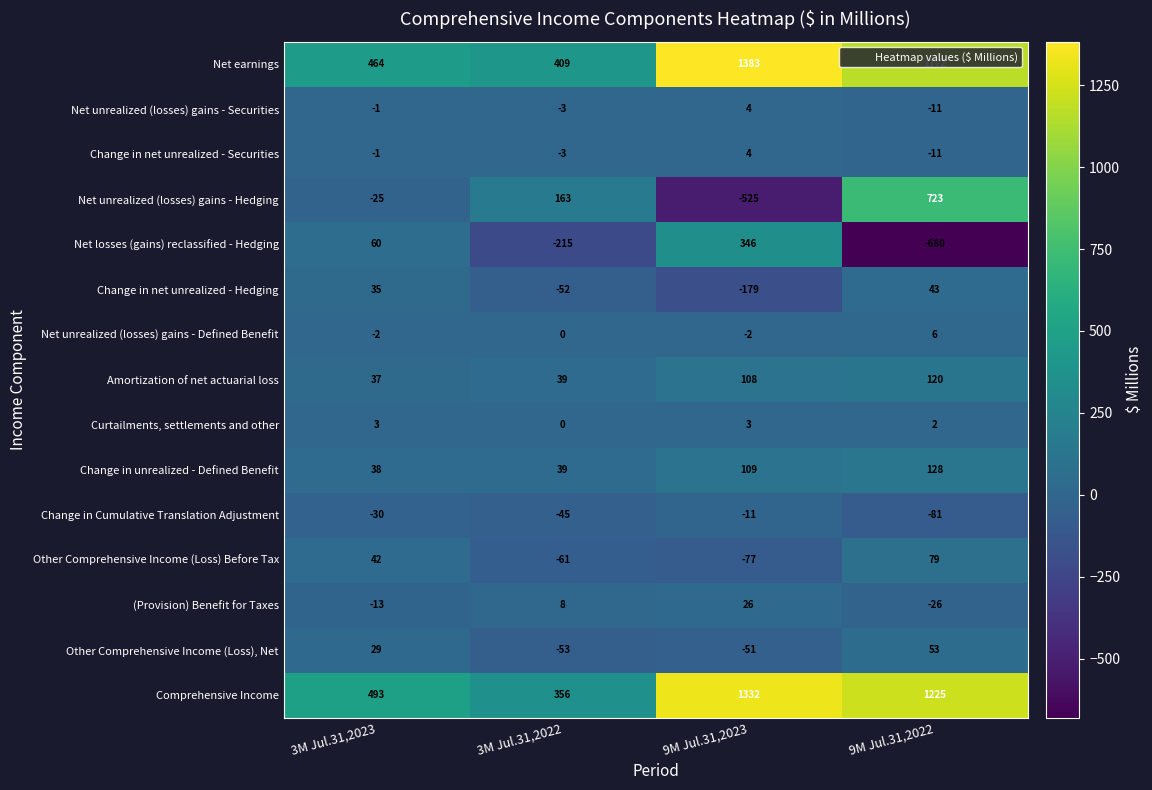

How many series are shown in this chart?

15